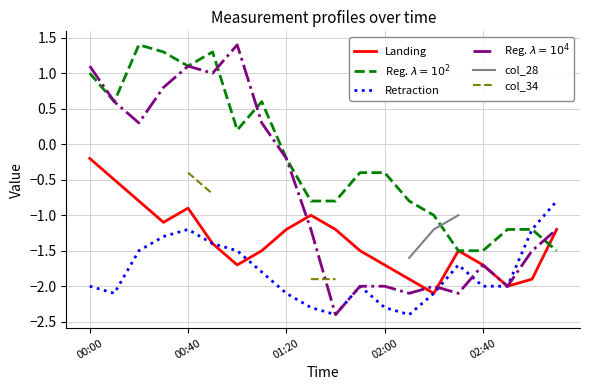

Rank the series by their average value, from highest to lowest.

Reg. $\lambda=10^2$, Reg. $\lambda=10^4$, Landing, col_28, col_34, Retraction